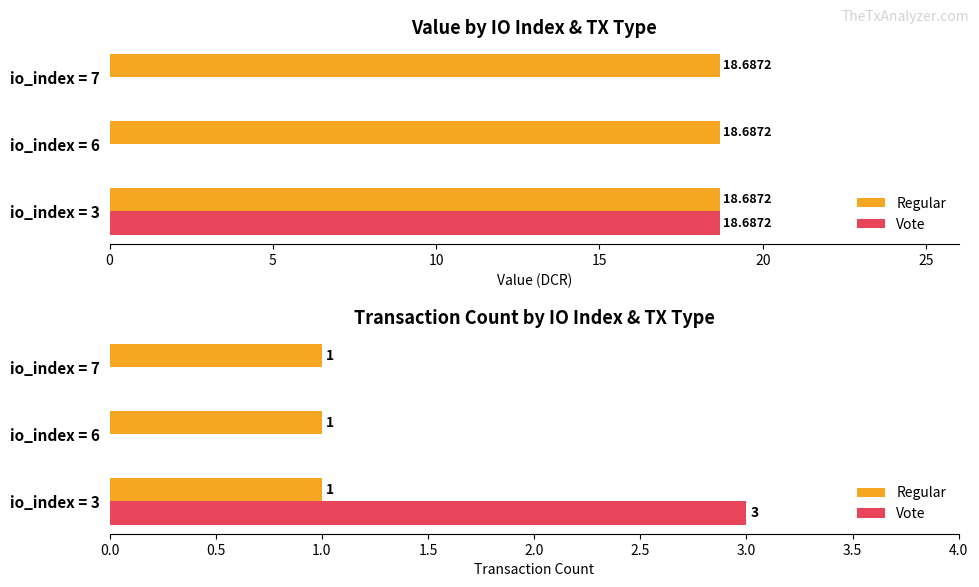

Is it true that Vote equals 3.0 at io_index = 3?

True